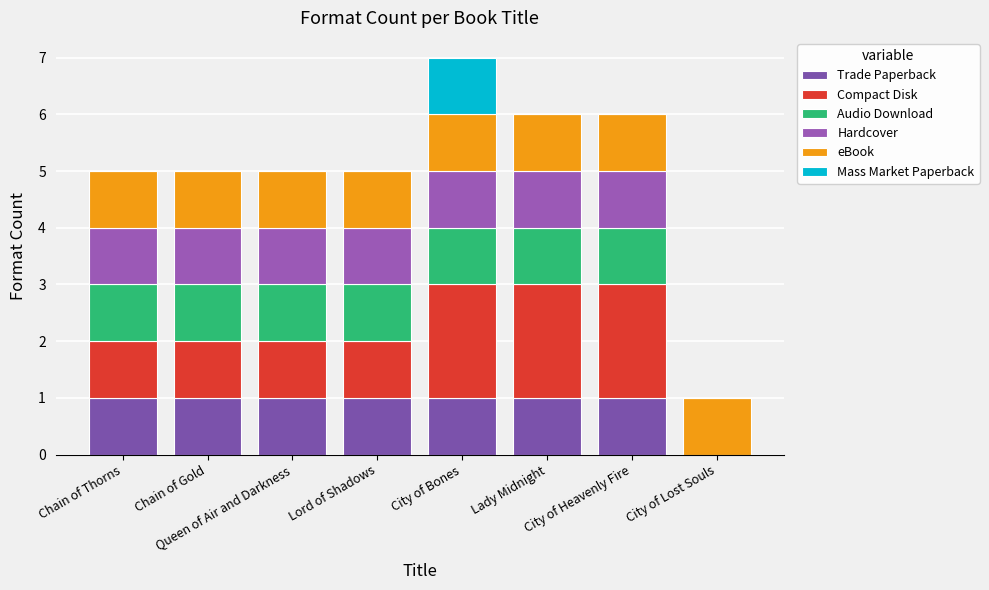

Count the Mass Market Paperback values in the range 0 to 1.

8